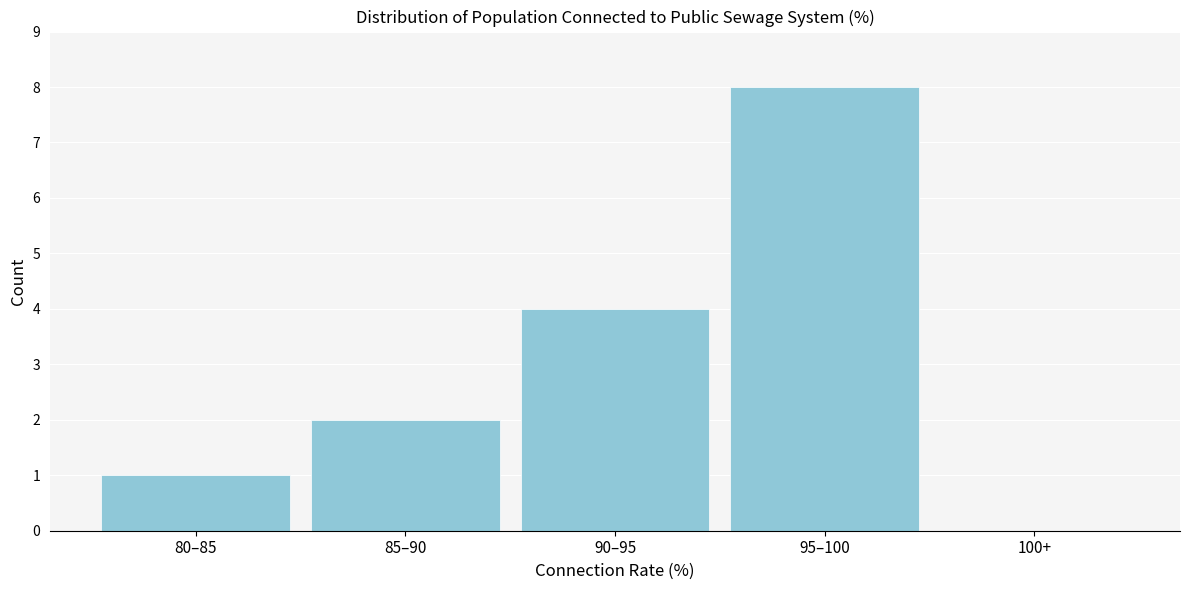

Reading left to right, transcribe all the data shown in this chart.

80–85=1	85–90=2	90–95=4	95–100=8	100+=0